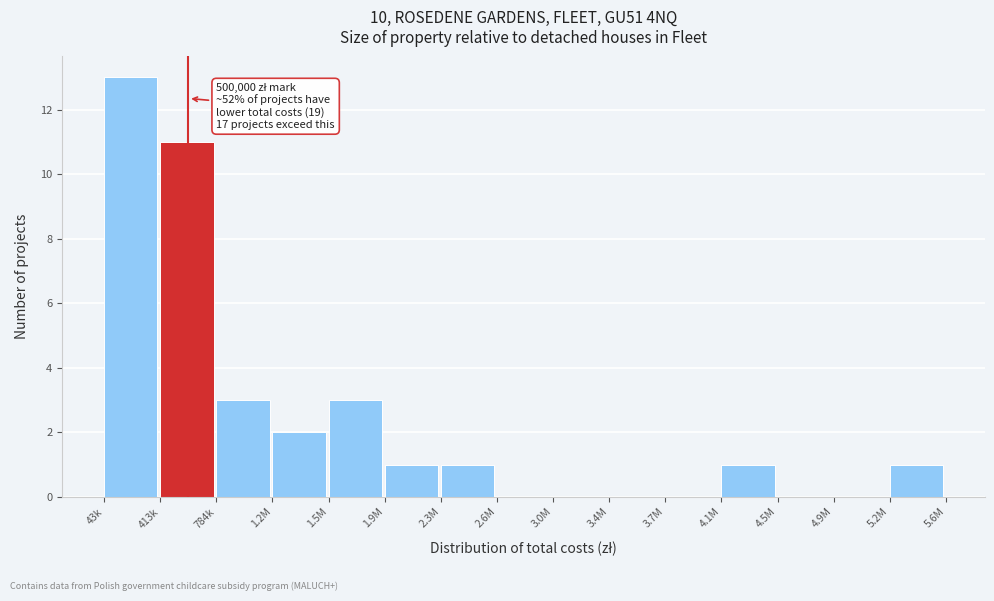

Reading right to left, list all the values displayed in this chart.

5.2M=1	4.9M=0	4.5M=0	4.1M=1	3.7M=0	3.4M=0	3.0M=0	2.6M=0	2.3M=1	1.9M=1	1.5M=3	1.2M=2	784k=3	413k=11	43k=13